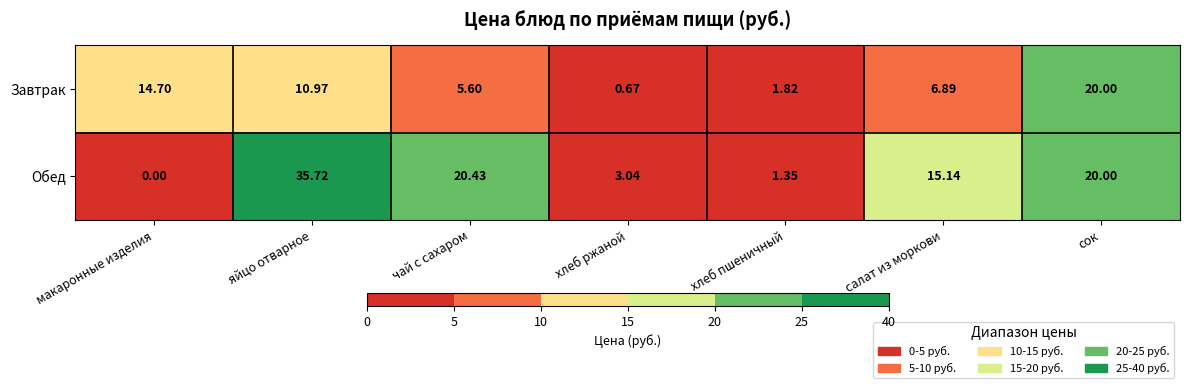

Which series changed the most between макаронные изделия and салат из моркови?

Обед